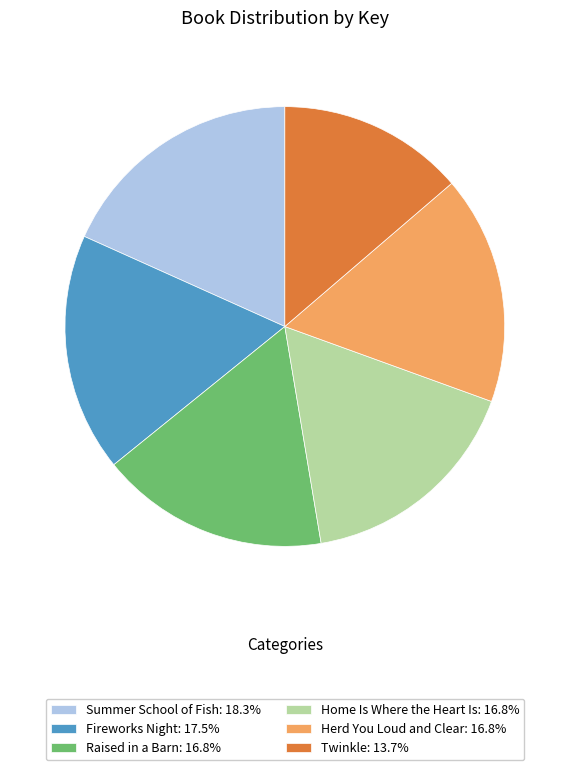

Is there any slice that represents more than half of the pie?

No